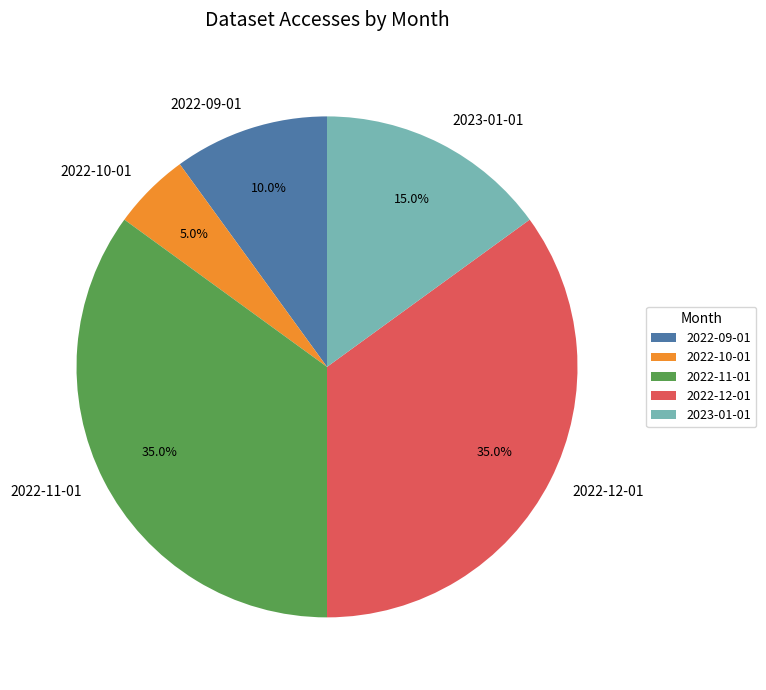

Is 2023-01-01 the majority of the pie?

No